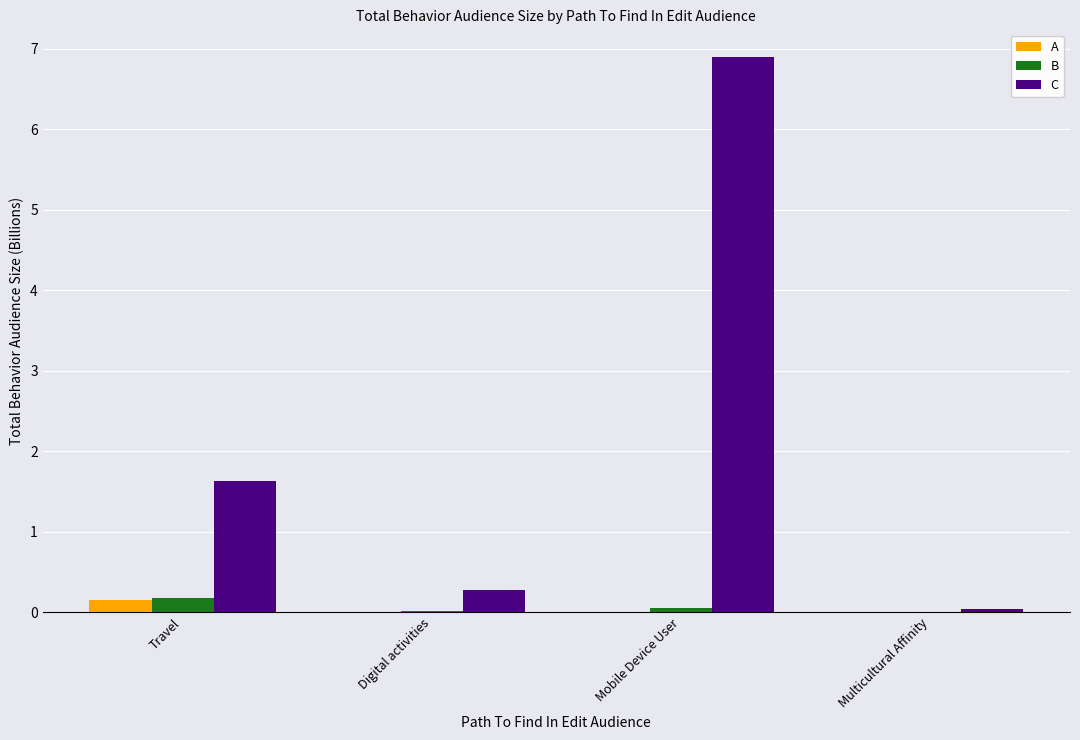

The B series shows 0.0 at Multicultural Affinity. True or false?

True